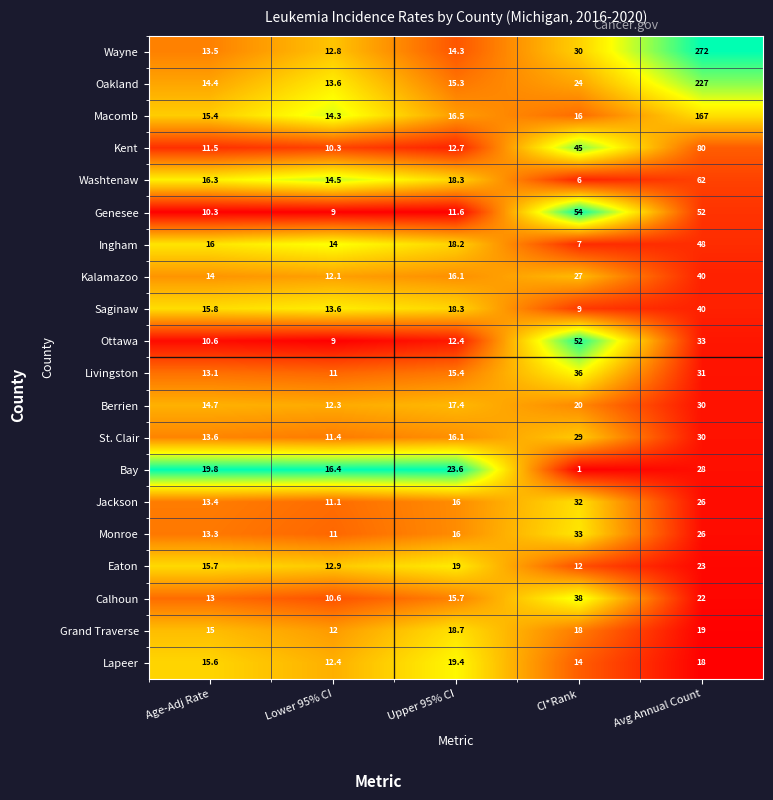

What is the difference between the maximum and minimum values in the Ingham series?

41.0